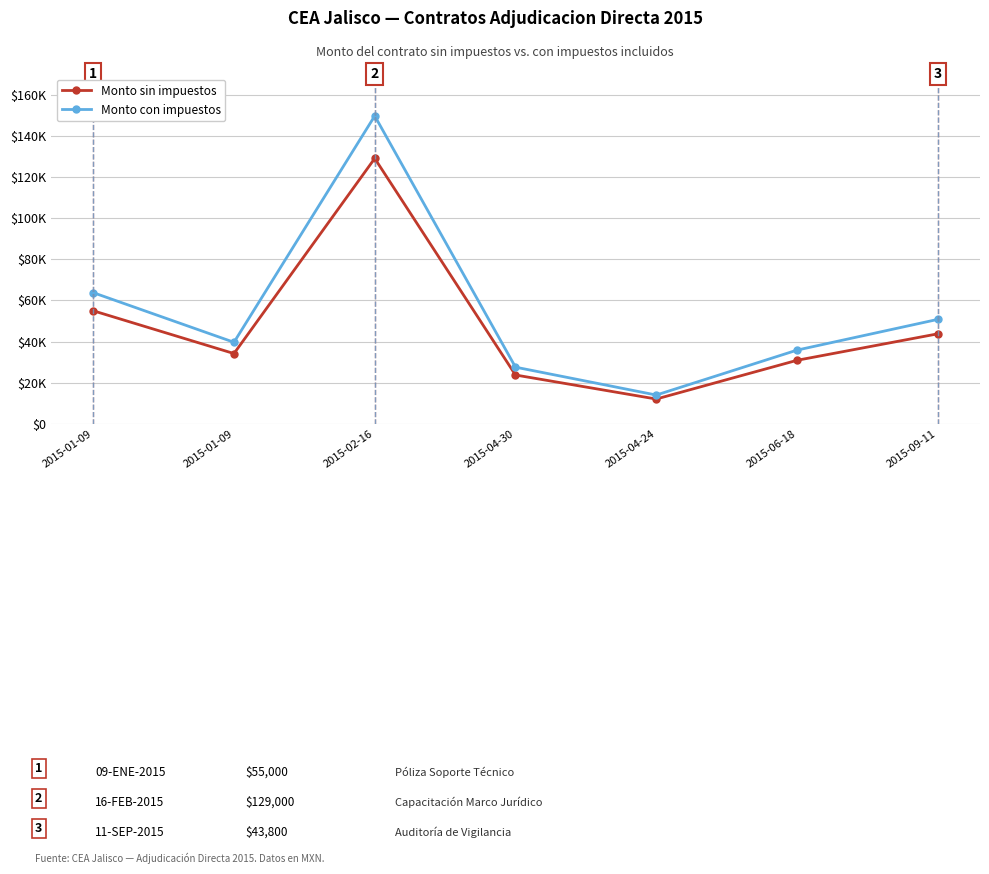

What are all the series names shown in the legend?

Monto sin impuestos, Monto con impuestos